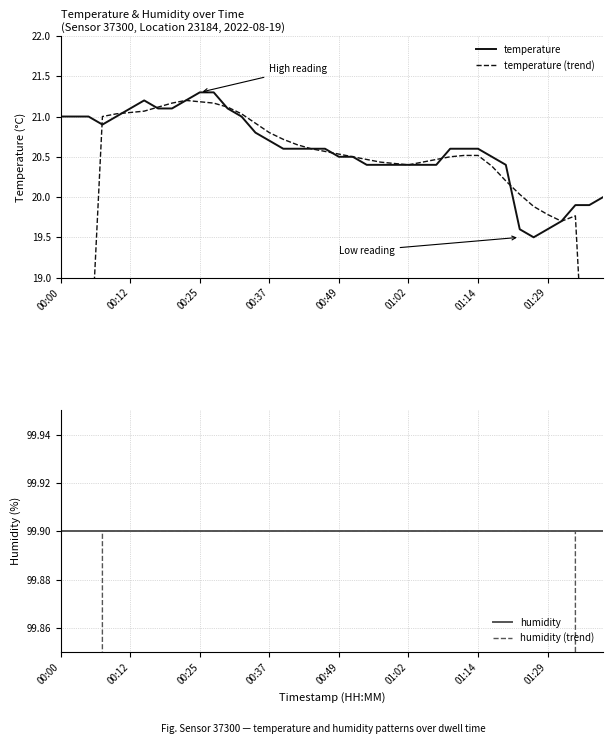

Is it true that temperature equals 34.9 at 01:14?

False